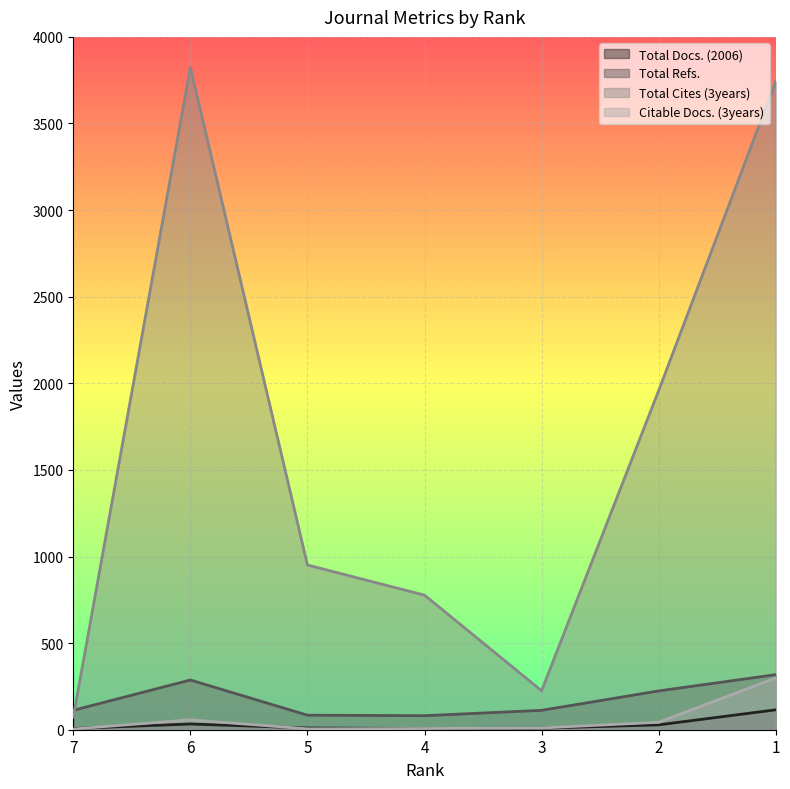

At which category does the chart reach its peak across all series?

6